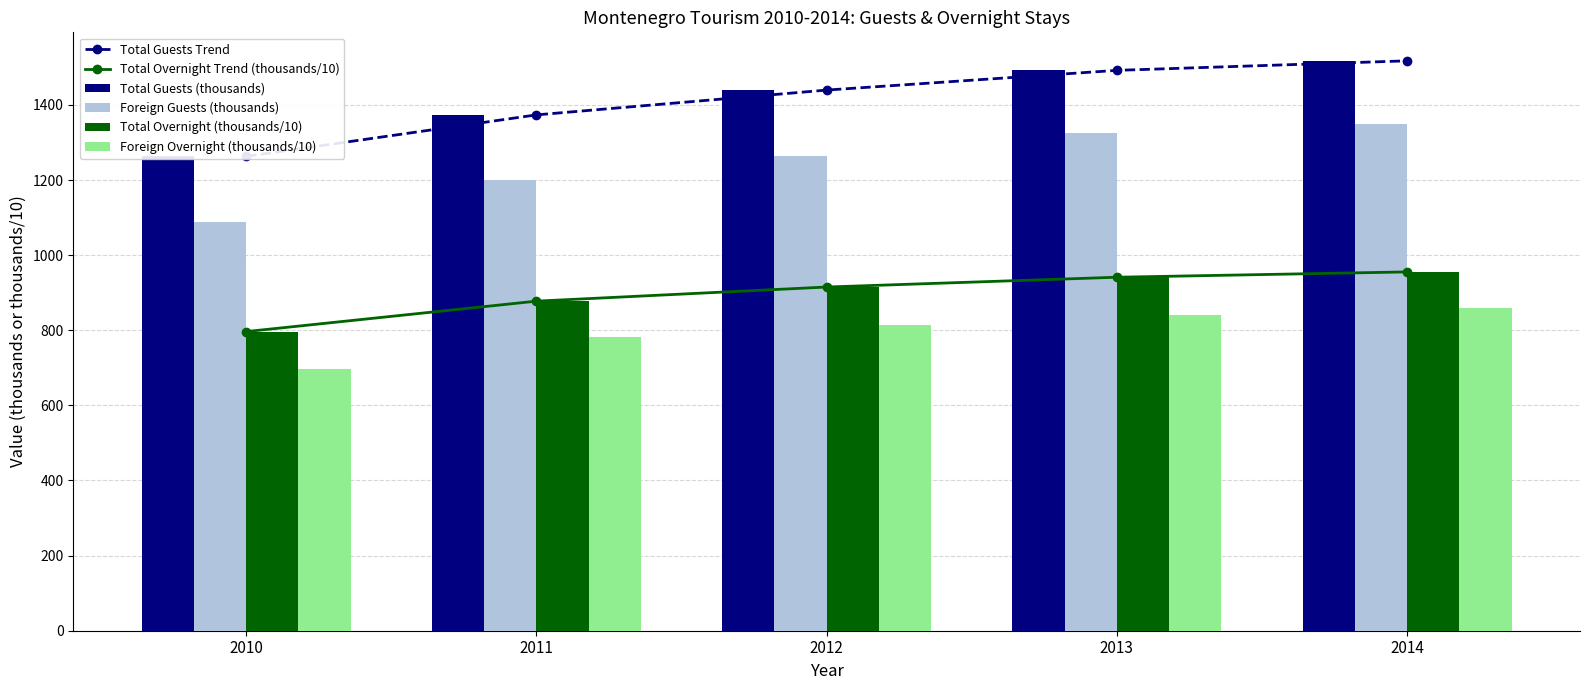

Is the value of Total Guests (thousands) at 2011 greater than the value of Total Overnight (thousands/10) at 2014?

Yes